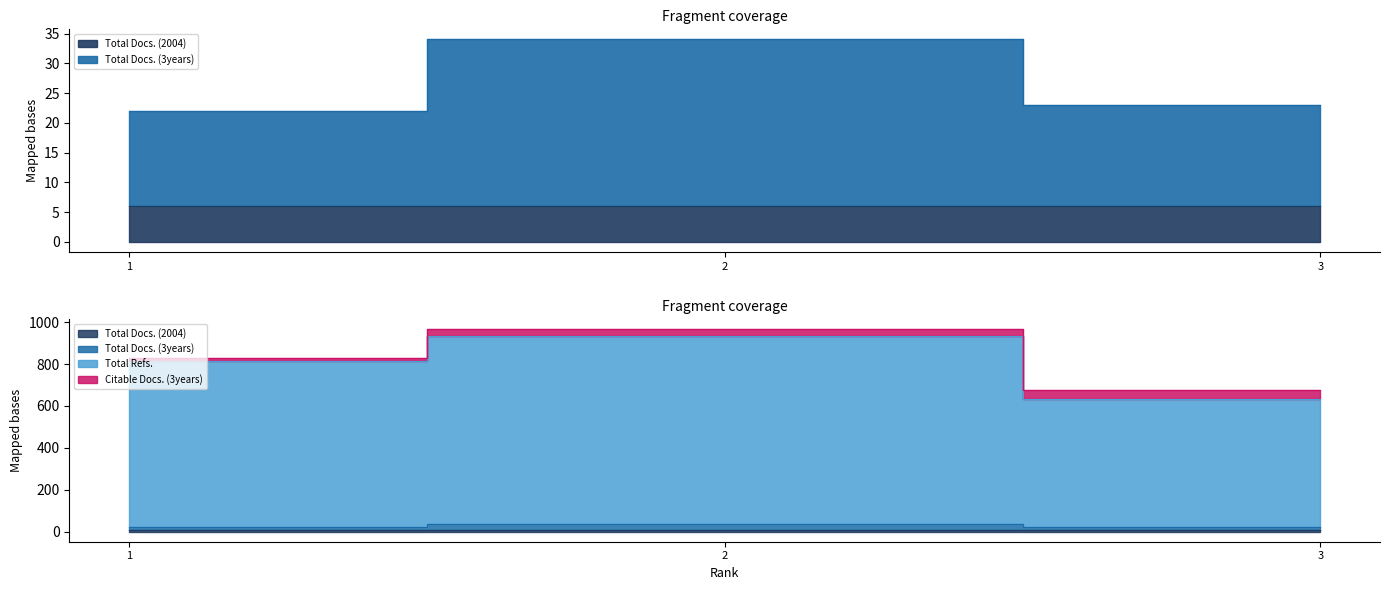

The value of Total Refs. at 2 is 538. True or false?

False